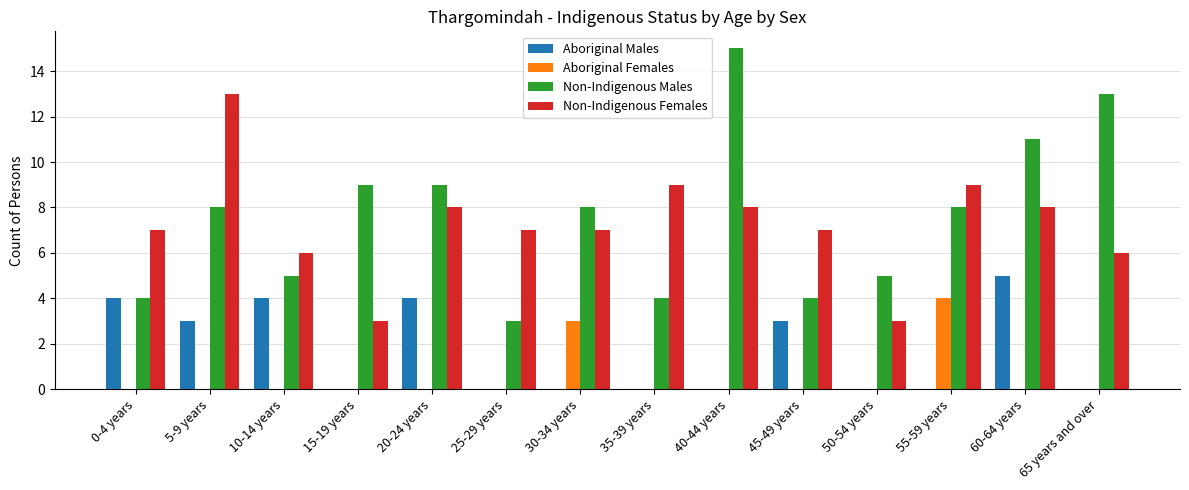

What is the maximum value shown in the chart?

15